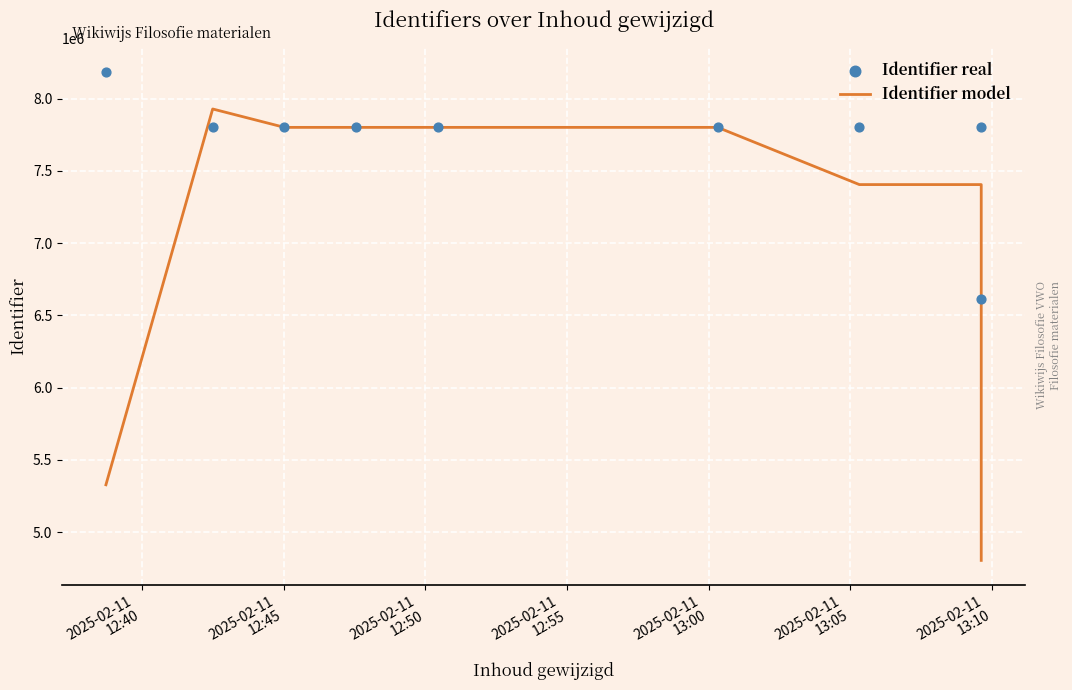

At how many categories does at least one series exceed 4992185?

9